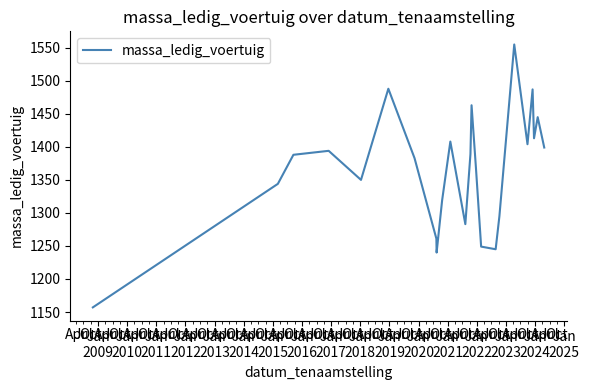

Does the chart have visible grid lines?

No